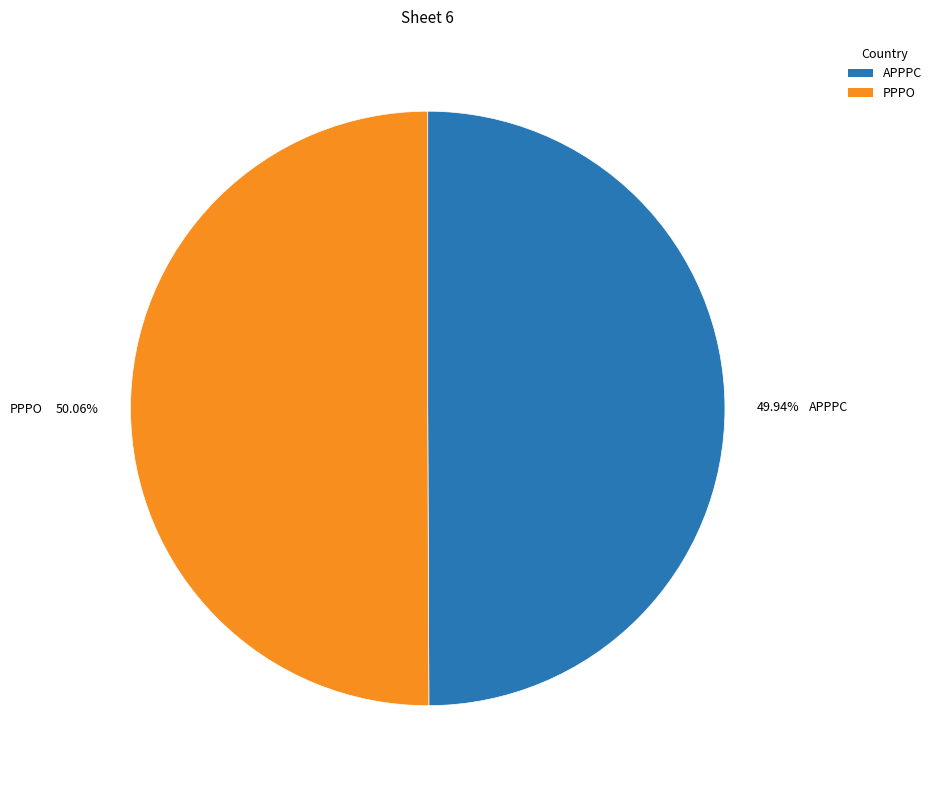

What percentage is the PPPO slice, to the nearest percent?

50%